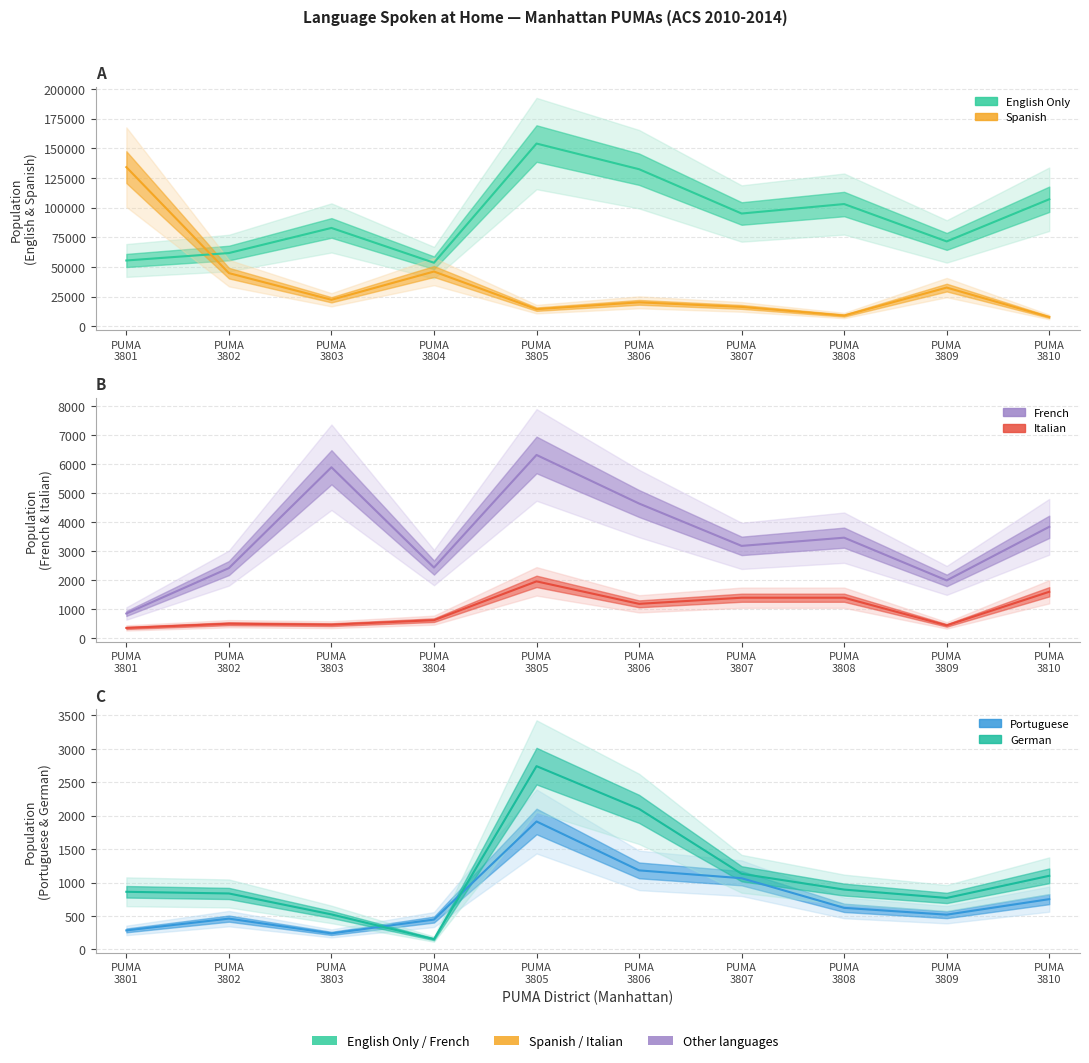

Which series has the largest total across all categories?

English Only